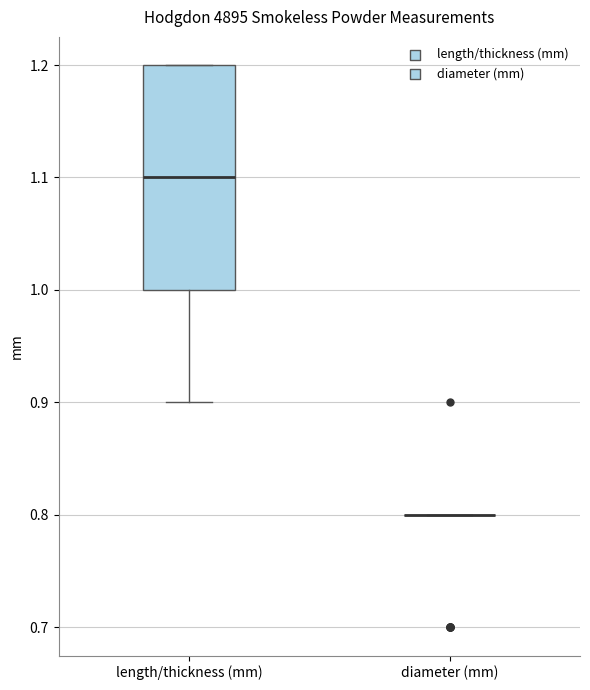

Reading left to right, read every box against the y-axis: the position of its median line, the range the box covers, and the ends of its whiskers. The values are not printed on the chart, so give them approximately, as read against the axis.

length/thickness (mm): median 1.1, box 1.0 to 1.2, whiskers 0.9 to 1.2
diameter (mm): box collapsed to a line at 0.8, whiskers 0.8 to 0.8